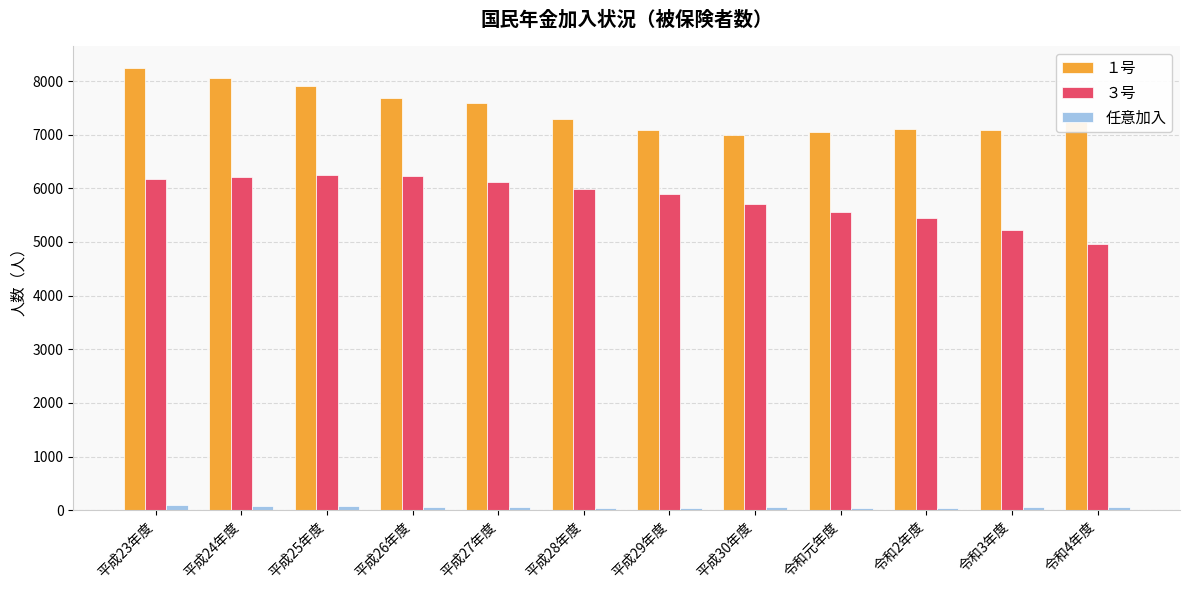

What is the maximum value for 任意加入?

89